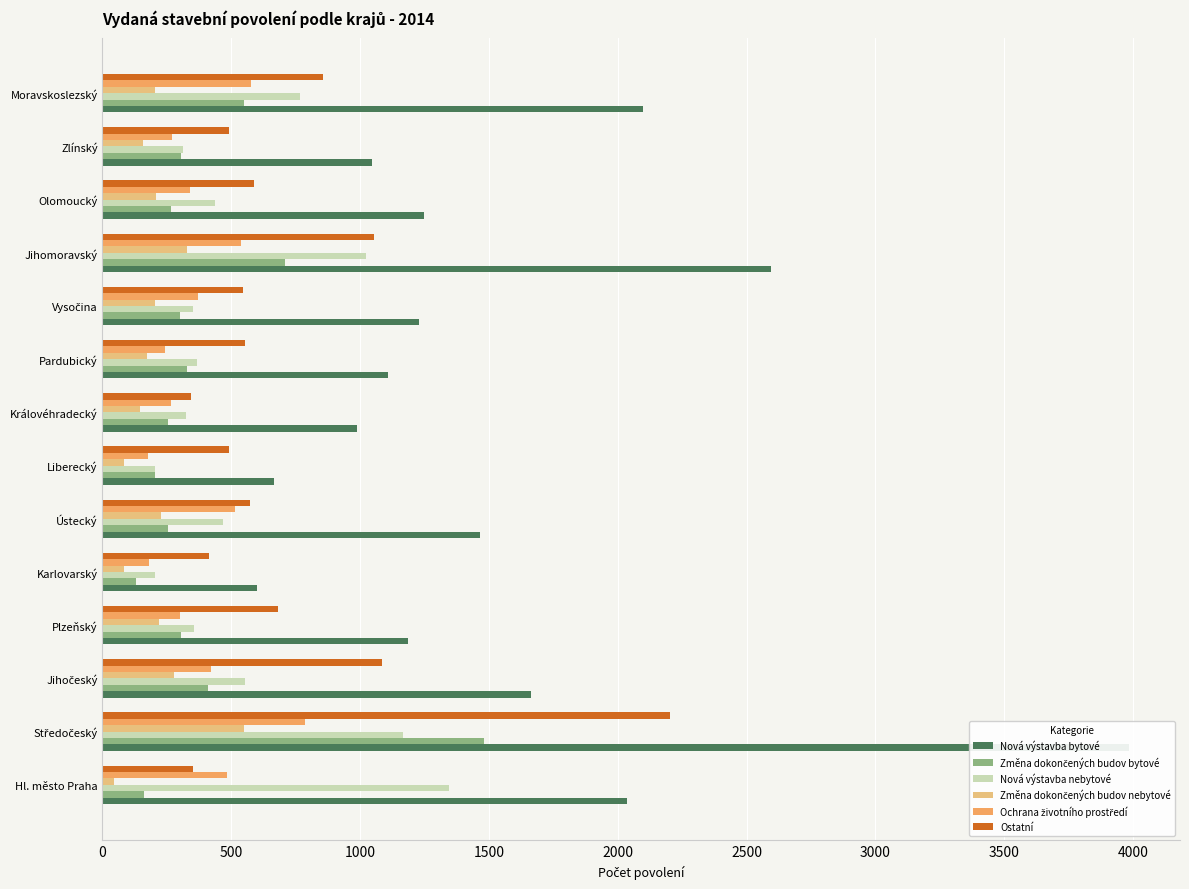

How many values in the Změna dokončených budov bytové series exceed 304?

6